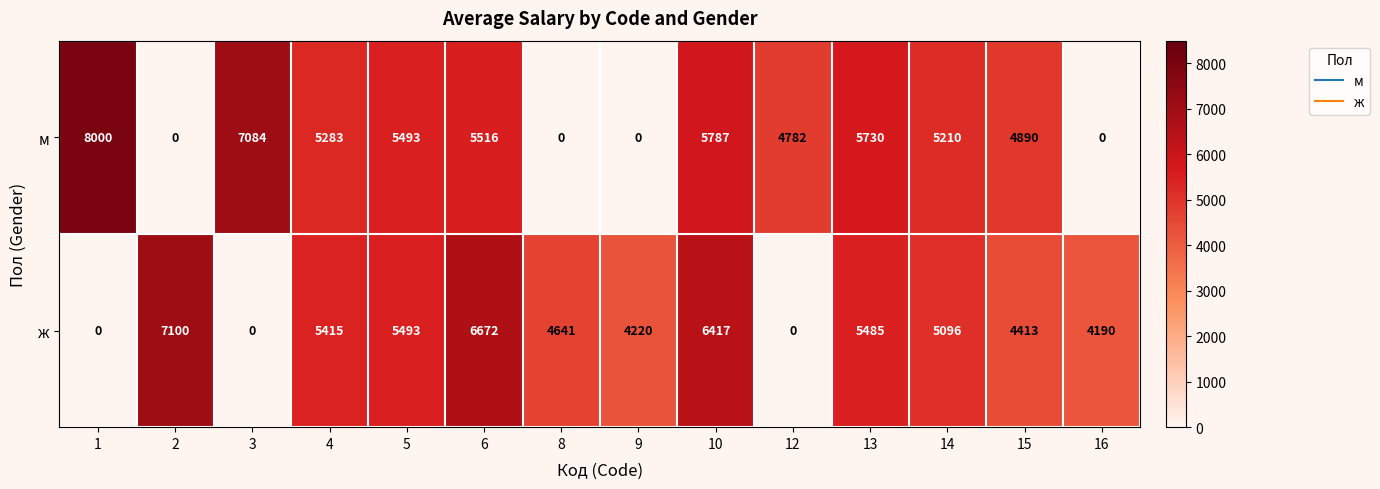

Is it true that м equals 5210 at 14?

True